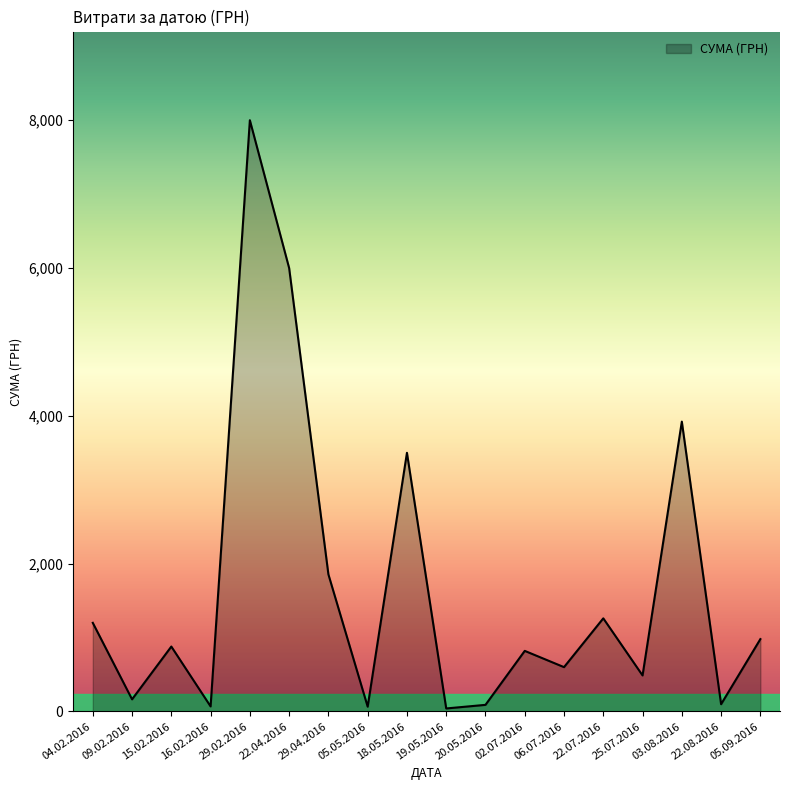

At which label is the value closest to 4020?

03.08.2016